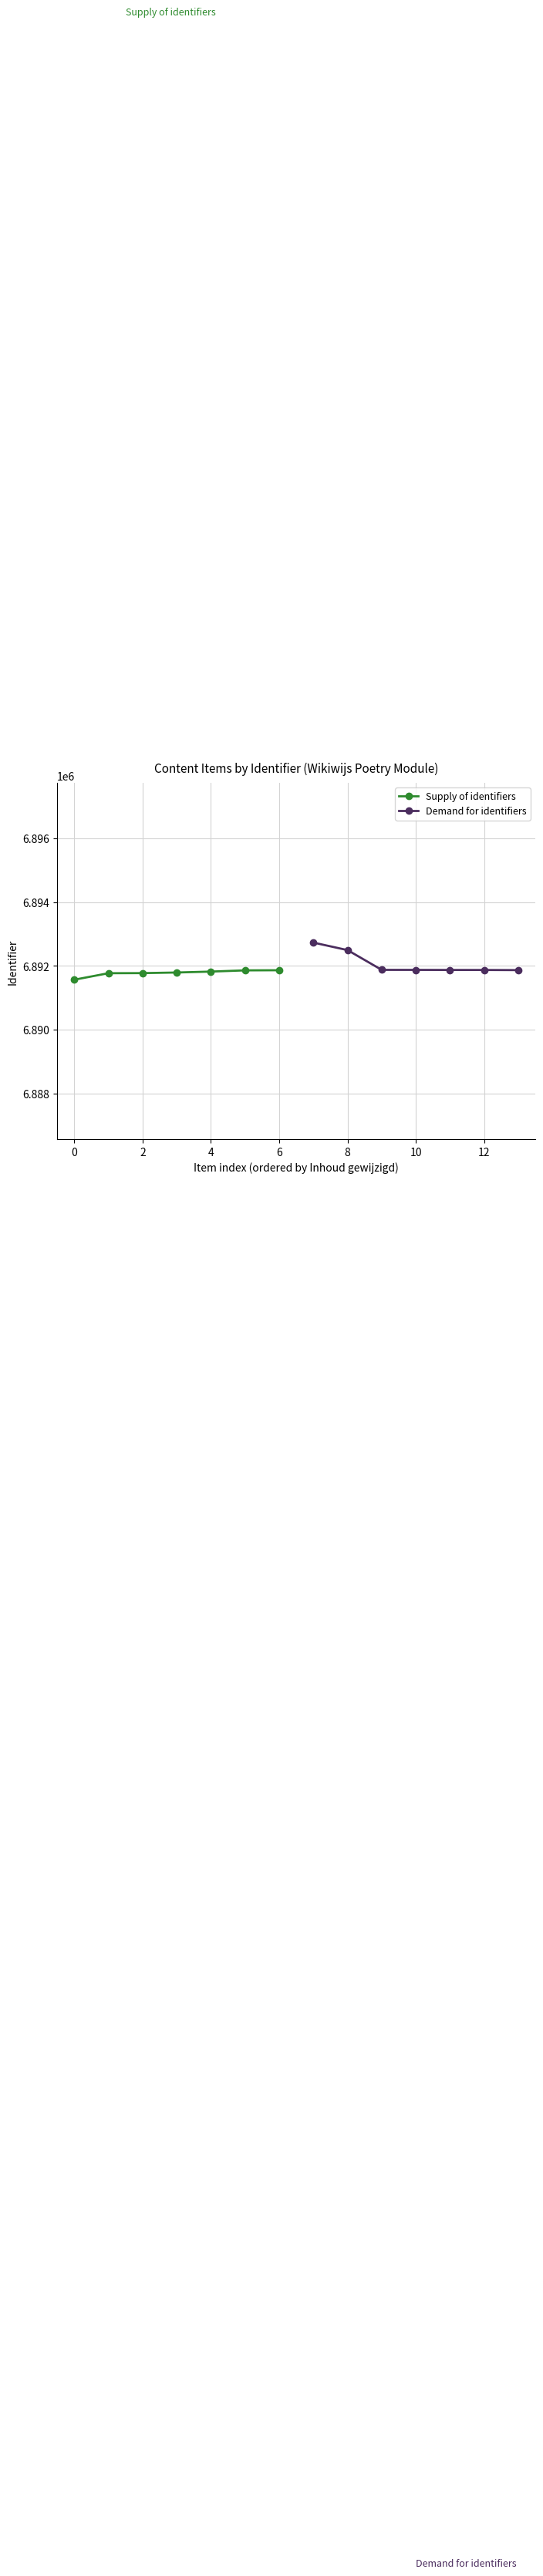

True or false: Demand for identifiers and Supply of identifiers intersect in this chart.

False